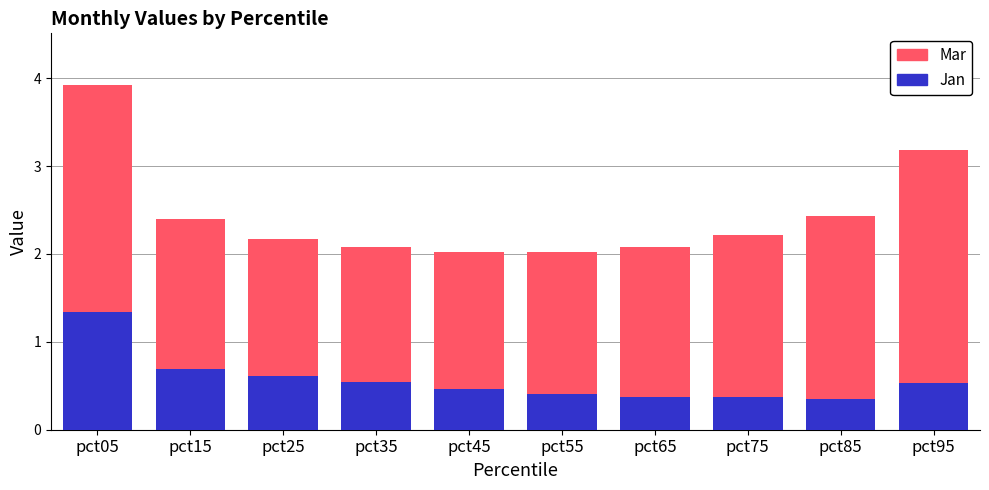

True or false: Jan has a value of 0.8 at pct35.

False